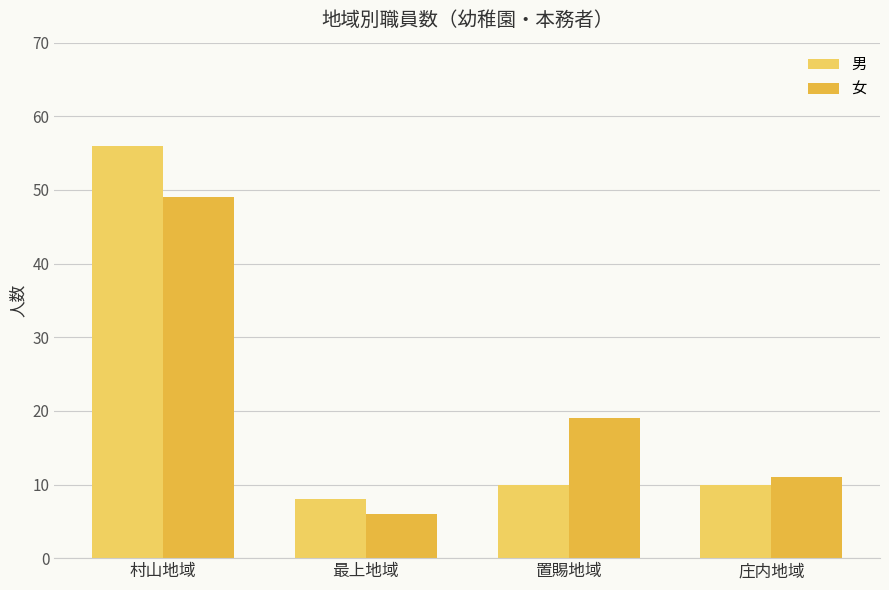

Reading left to right, list all the values displayed in this chart.

男: 村山地域=56	最上地域=8	置賜地域=10	庄内地域=10
女: 村山地域=49	最上地域=6	置賜地域=19	庄内地域=11